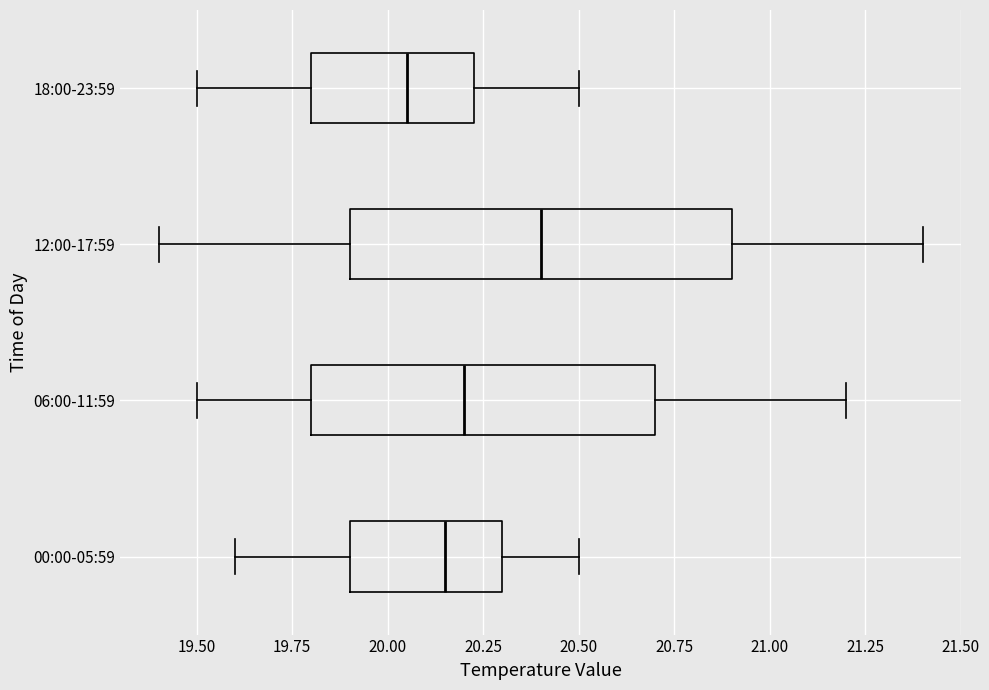

Which box's median line is the furthest to the left?

18:00-23:59